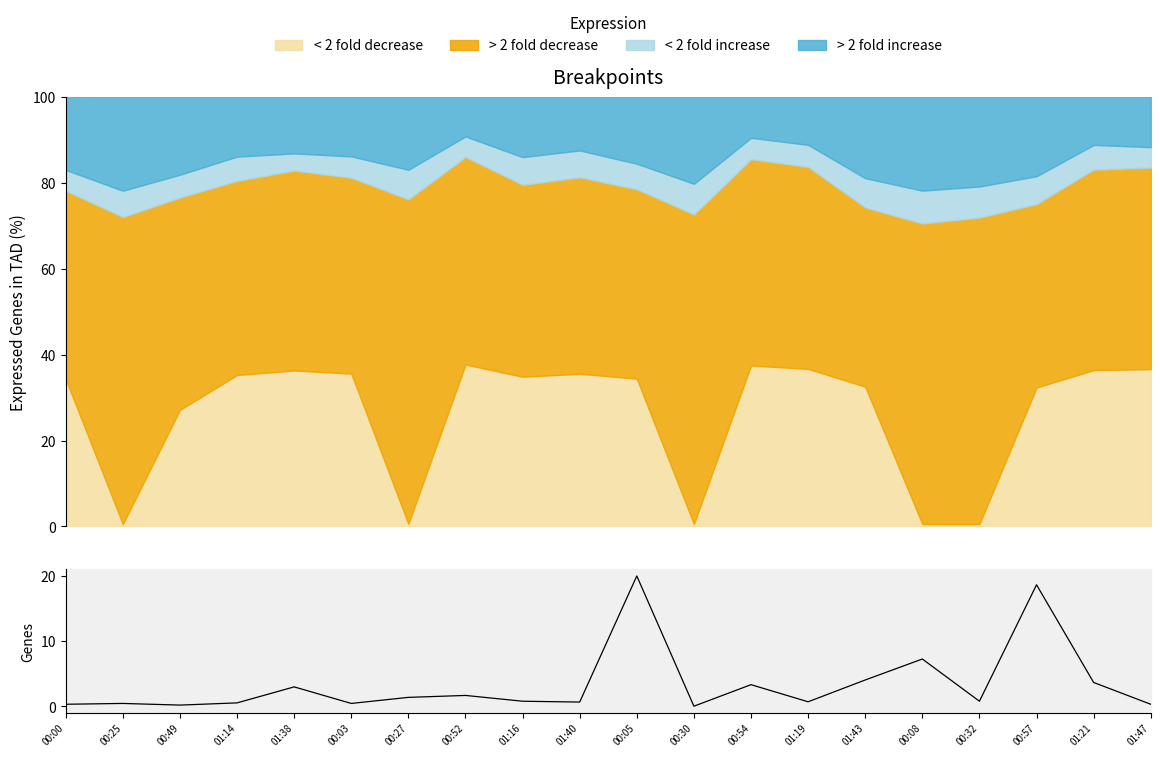

What is the change in value from 01:40 to 00:32?

+0.1